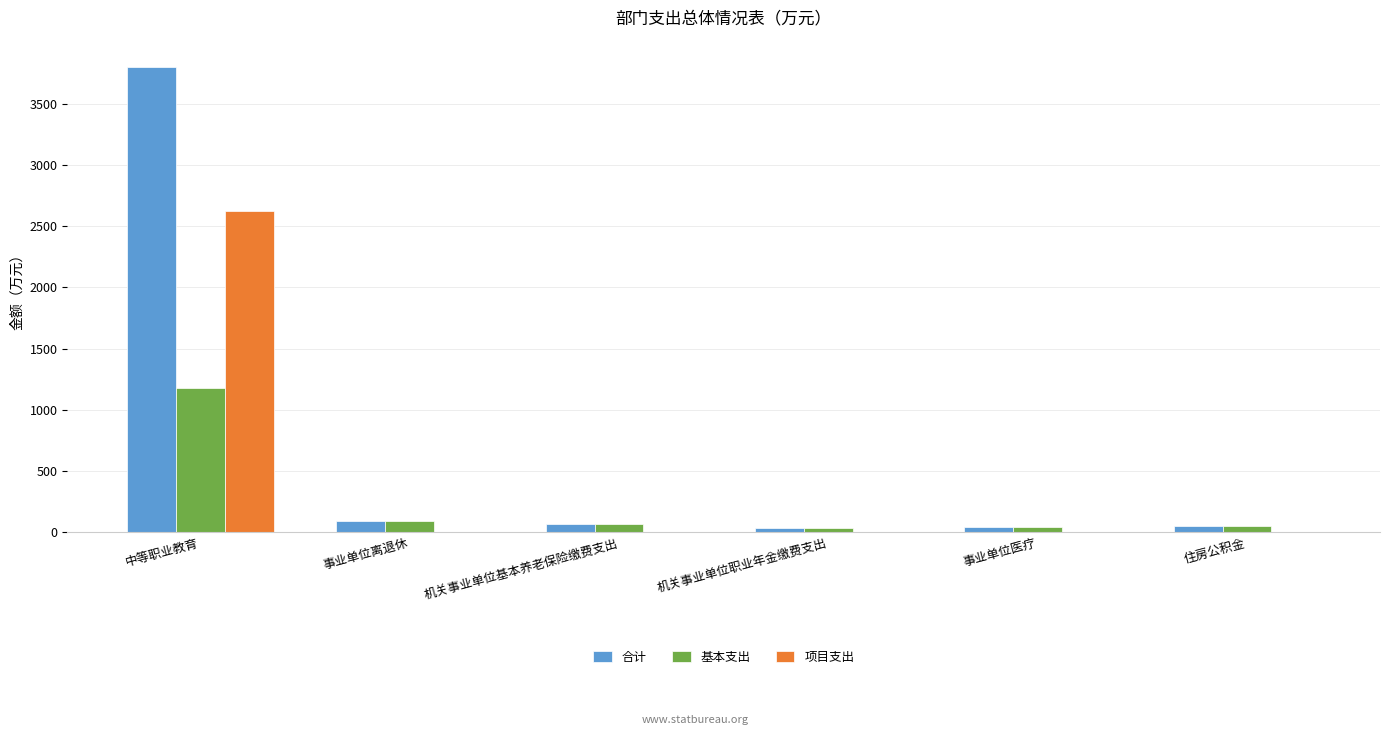

What is the sum of all 项目支出 values?

2622.2